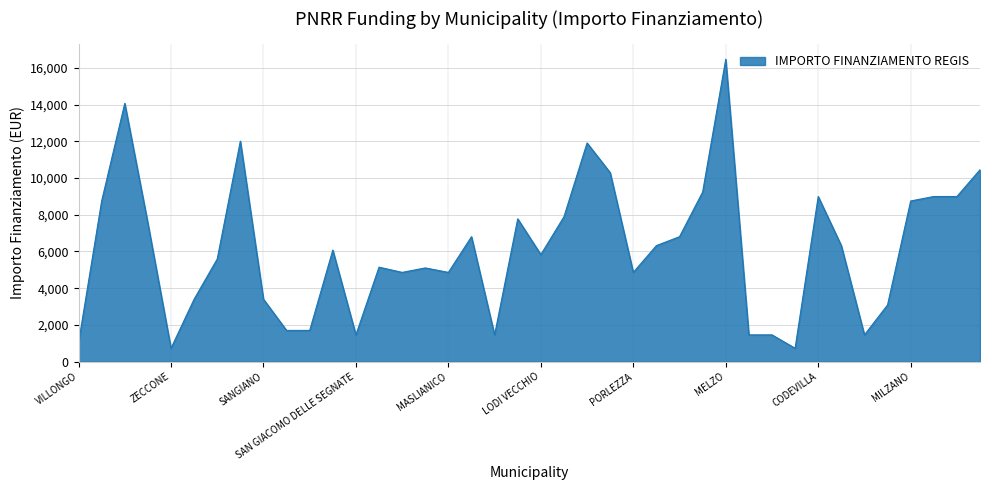

What is the smallest value displayed?

729